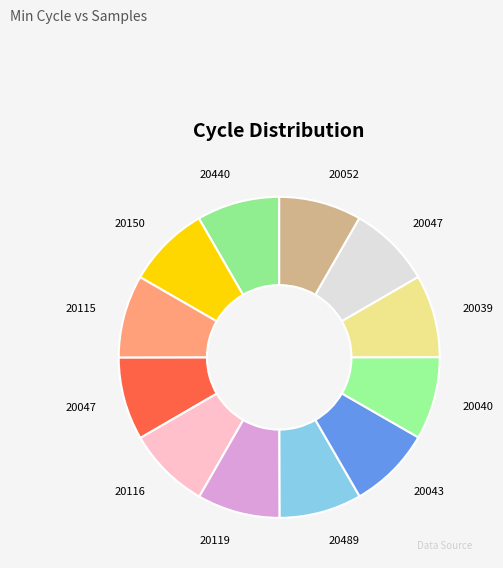

Which slice is the largest?

20115